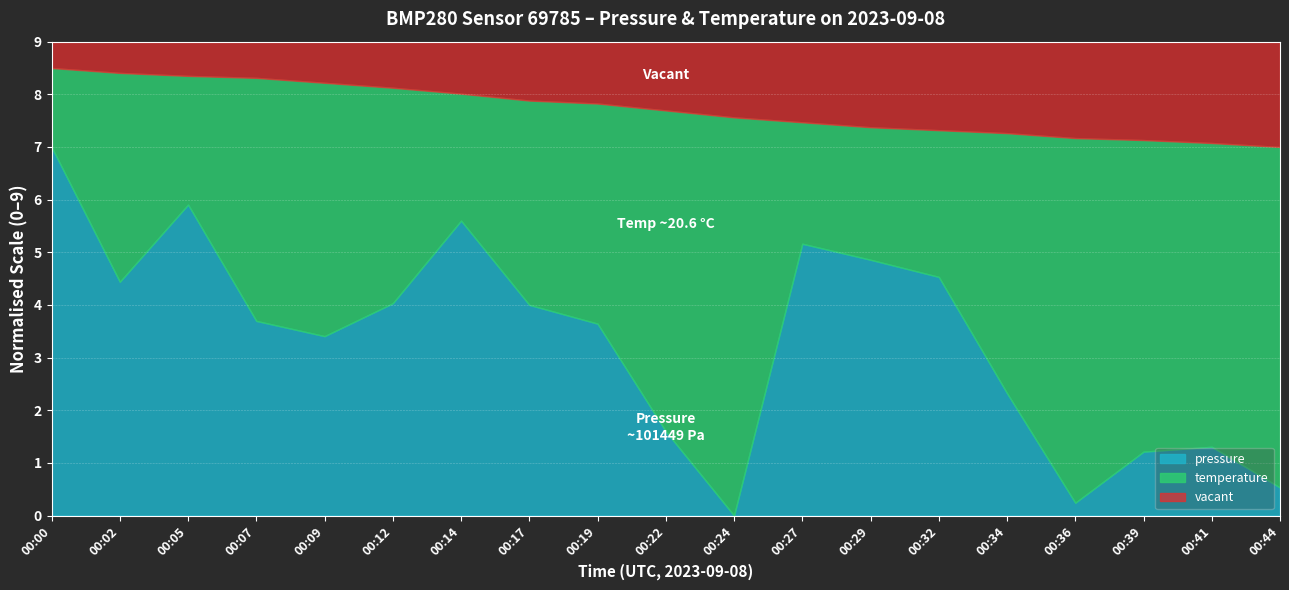

Reading left to right, what are all the values shown in this chart?

pressure: 00:00=101456.3	00:02=101451.4	00:05=101454.2	00:07=101449.9	00:09=101449.4	00:12=101450.6	00:14=101453.6	00:17=101450.5	00:19=101449.8	00:22=101445.9	00:24=101442.8	00:27=101452.8	00:29=101452.2	00:32=101451.6	00:34=101447.3	00:36=101443.2	00:39=101445.1	00:41=101445.3	00:44=101443.8
temperature: 00:00=21.0	00:02=20.9	00:05=20.9	00:07=20.9	00:09=20.8	00:12=20.8	00:14=20.7	00:17=20.6	00:19=20.6	00:22=20.5	00:24=20.5	00:27=20.4	00:29=20.4	00:32=20.3	00:34=20.3	00:36=20.3	00:39=20.2	00:41=20.2	00:44=20.2